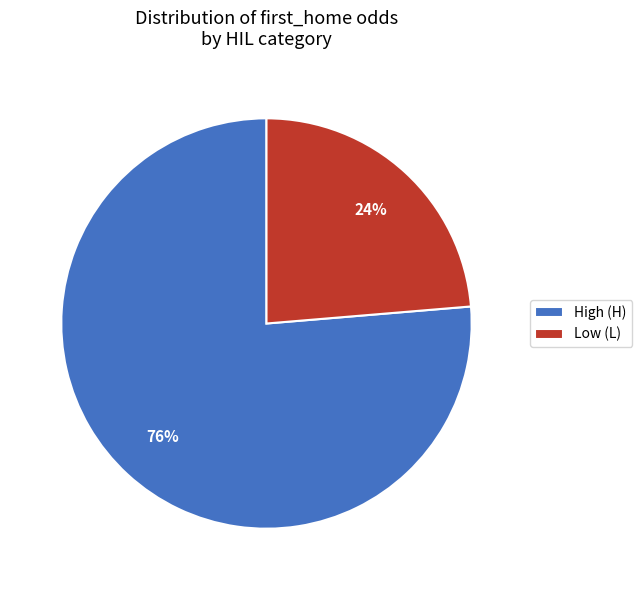

To the nearest percent, what is the average slice percentage?

50%